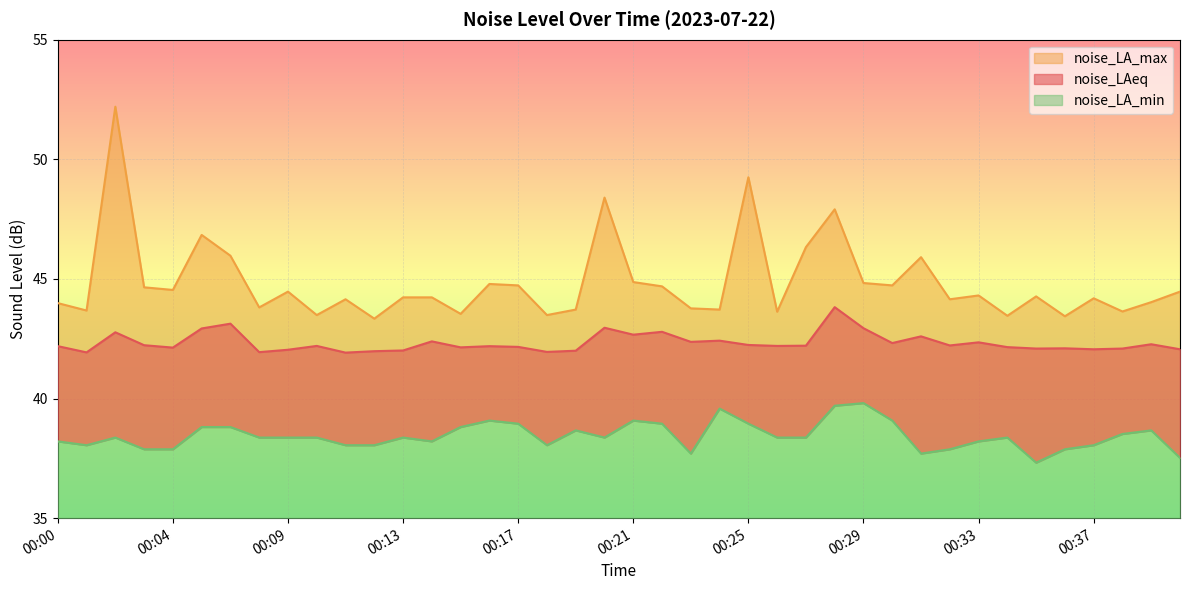

Which series has the largest range (max minus min)?

noise_LA_max